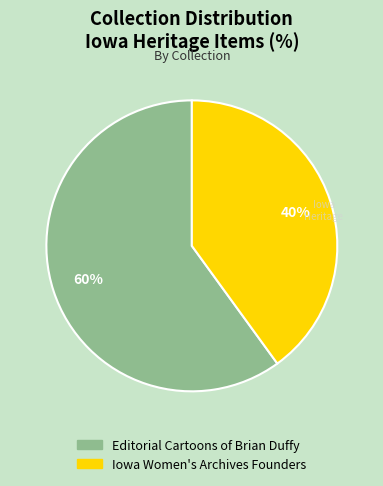

To the nearest percent, what is the average slice percentage?

50%